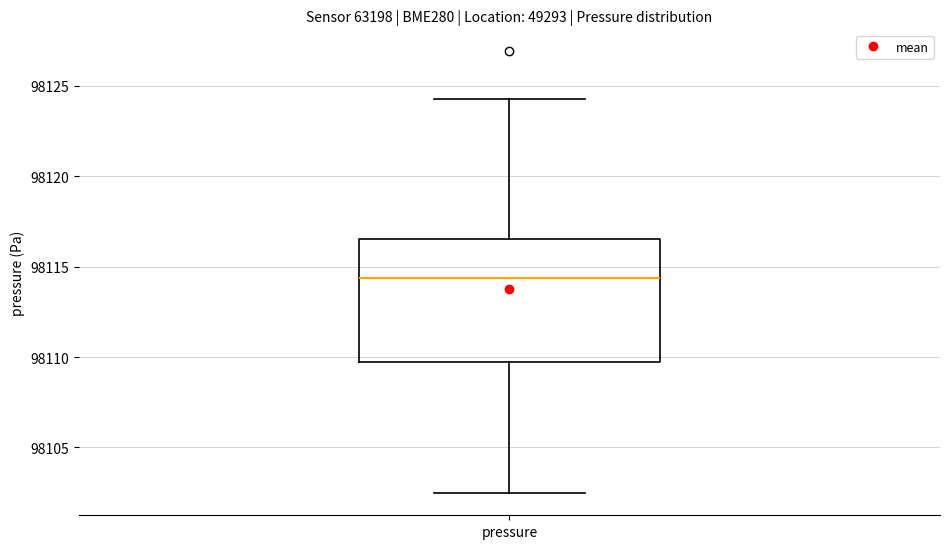

Read this box plot against the y-axis: the position of the median line, the range covered by the box, and the ends of both whiskers. The values are not printed on the chart, so give them approximately, as read against the axis.

median 98114.5, box 98109.5 to 98116.5, whiskers 98102.5 to 98124.5